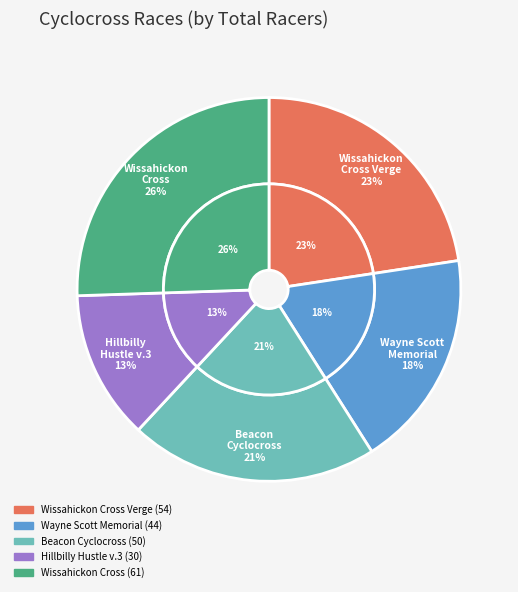

Do Wayne Scott Memorial Cyclocross Race and Wissahickon Cross together represent more than half of the pie?

No